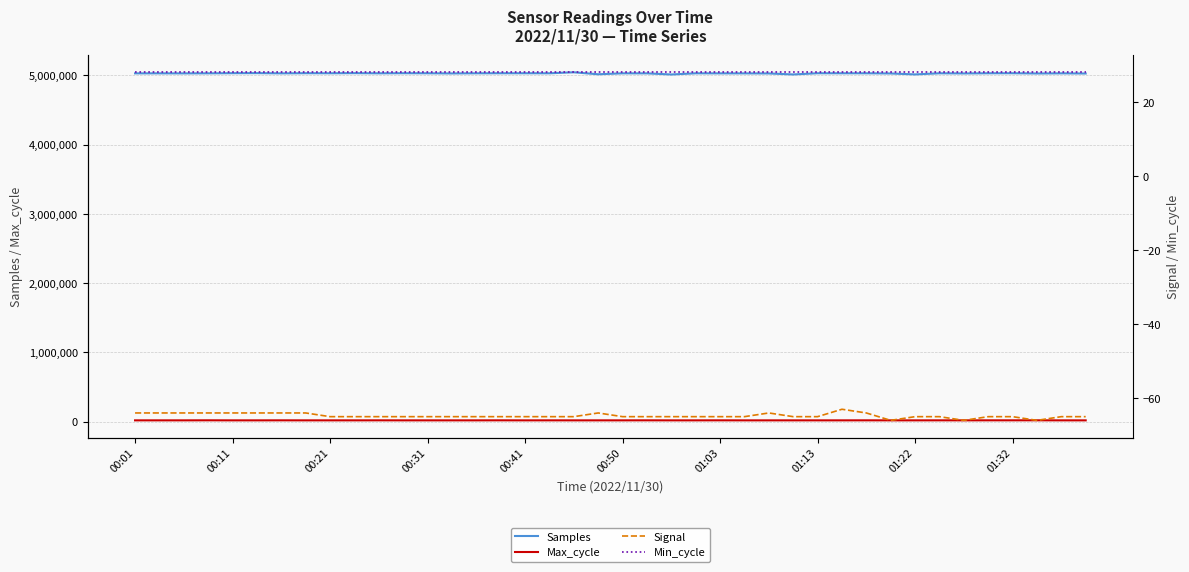

What position from the right is 33?

7